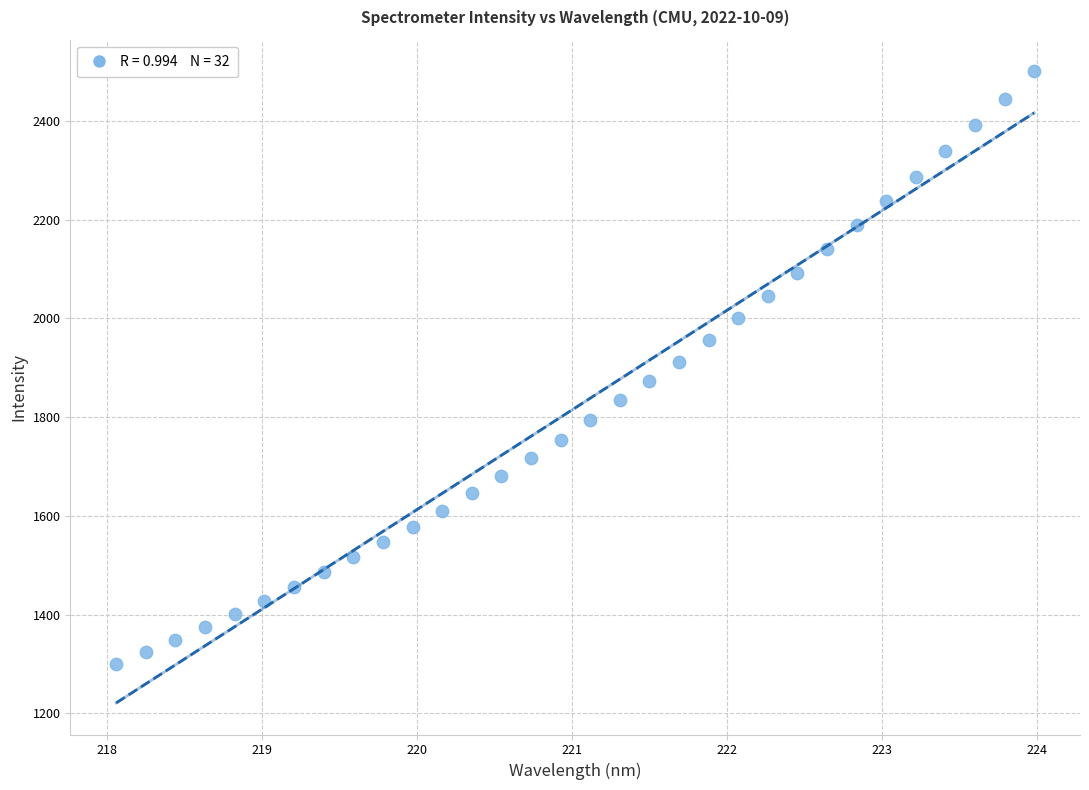

What is the range of X values (max minus min)?

5.9